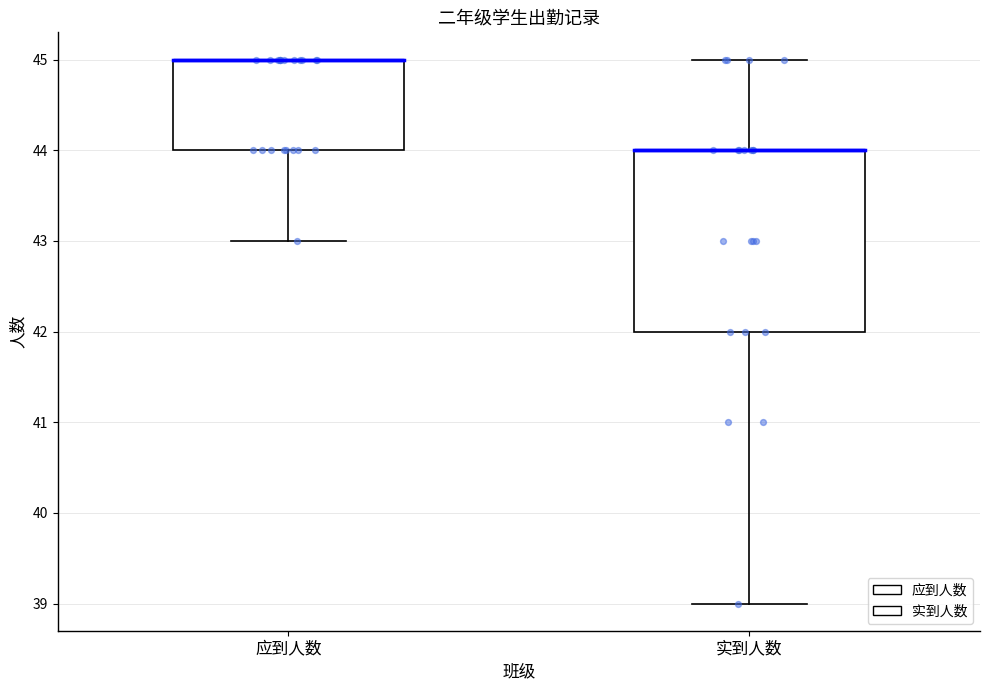

Where does the upper whisker of the box for 实到人数 end on the y-axis? The values are not printed on the chart, so give them approximately, as read against the axis.

45